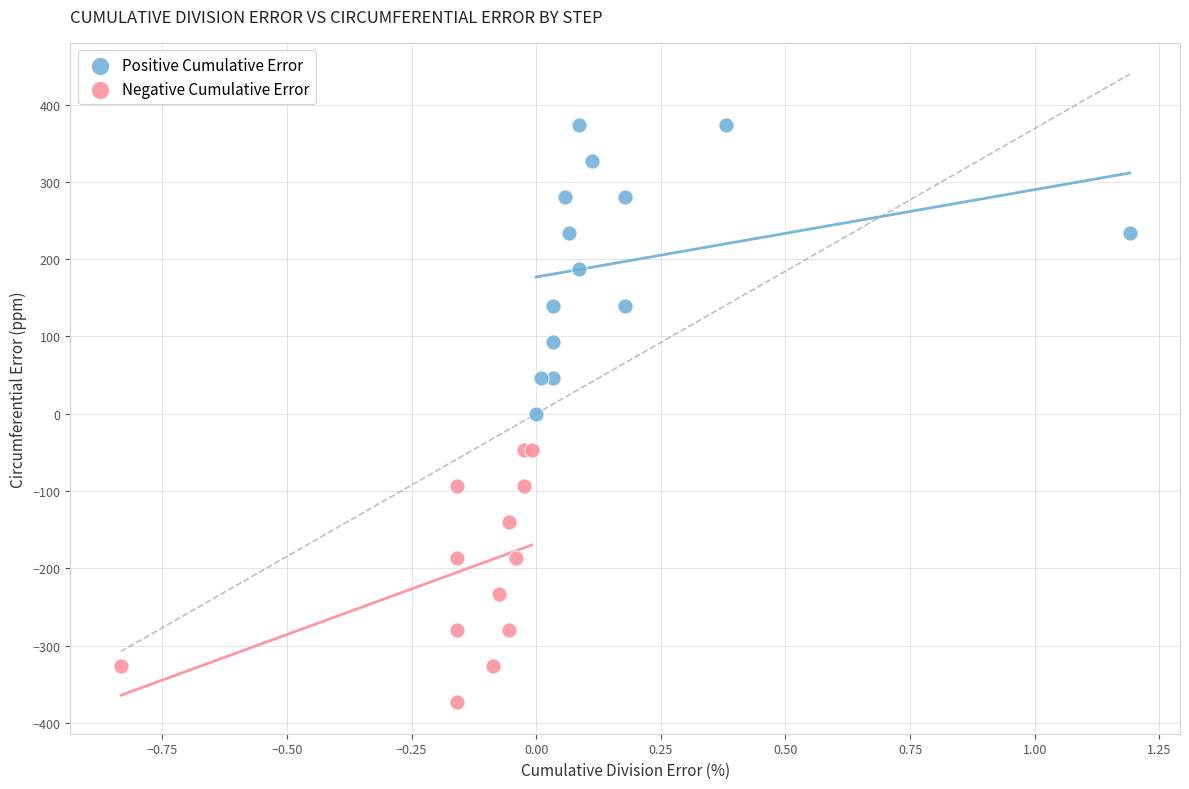

Which series contains the lowest Y value?

Negative Cumulative Error